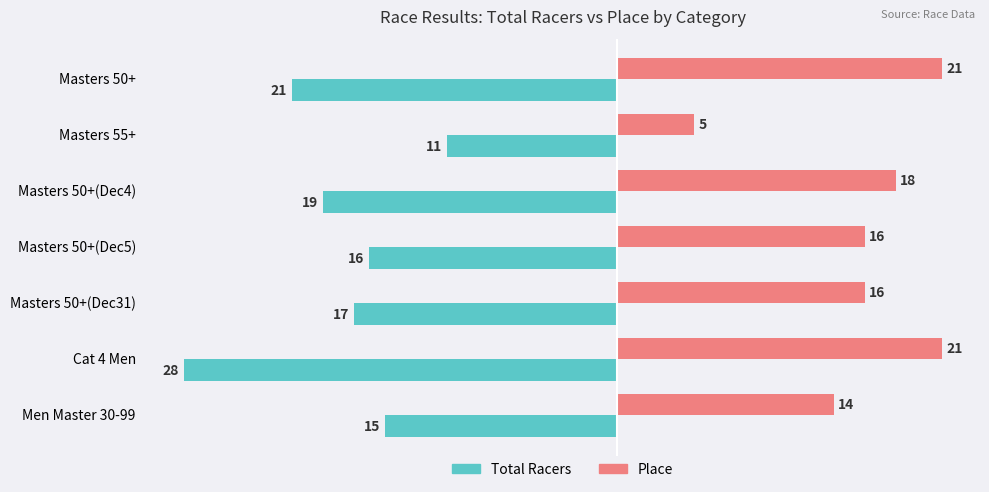

Between Masters 50+ and Men Master 30-99, which series saw the biggest shift?

Place